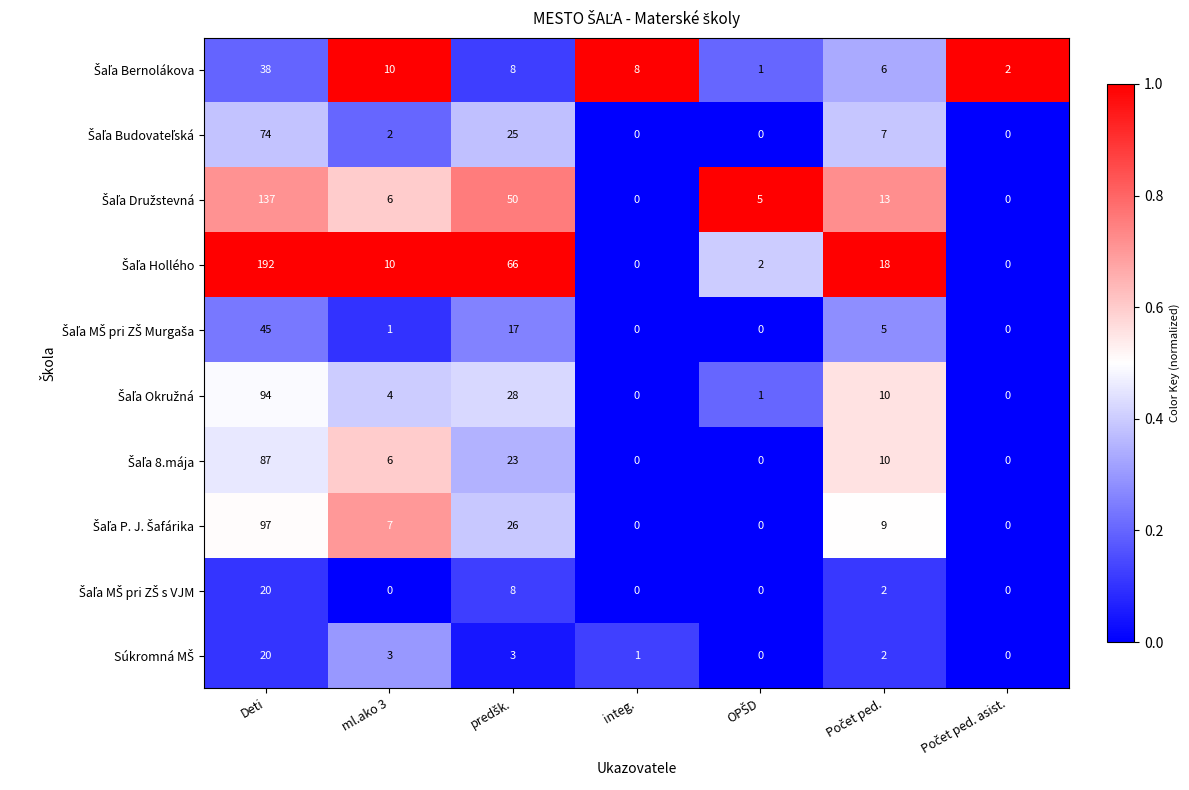

Which label corresponds to the largest value in the chart?

Deti